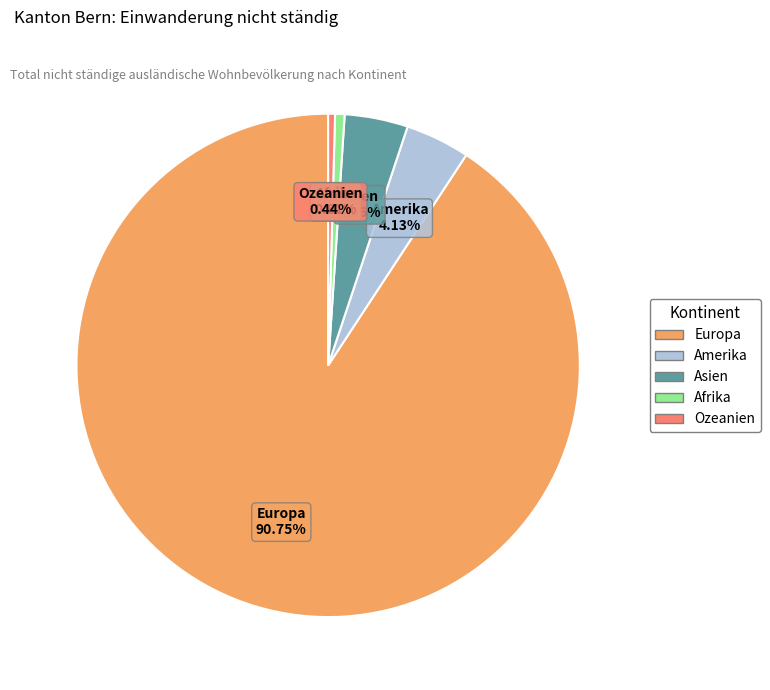

True or false: Ozeanien accounts for 0% of the total.

True